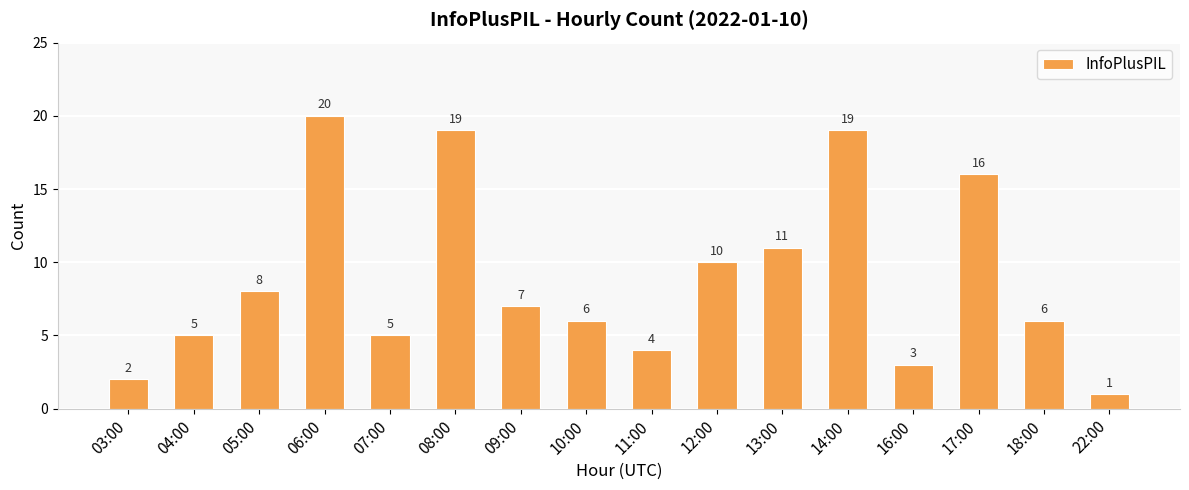

Read the value at 18:00, to the nearest 10.

10